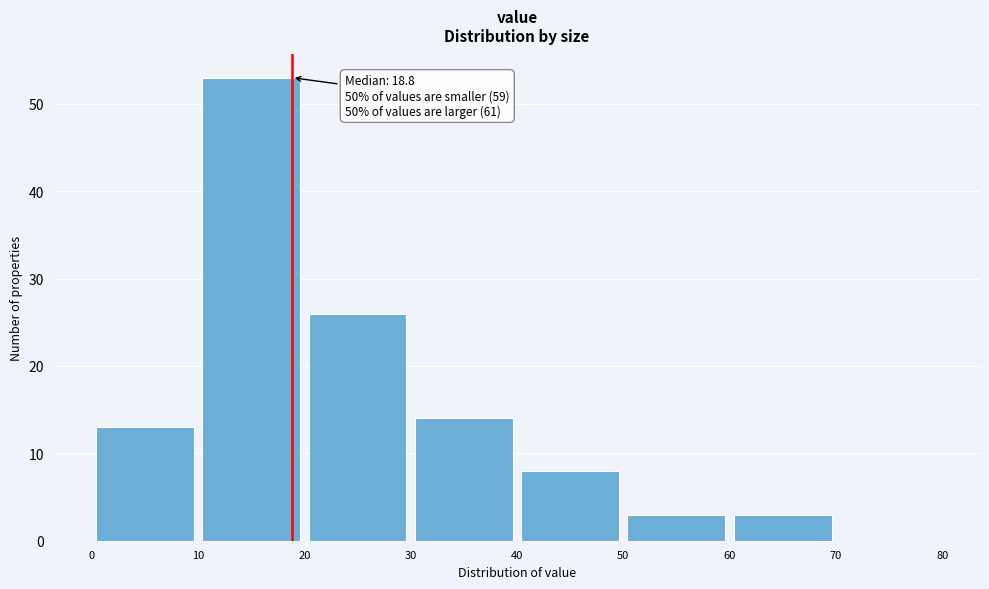

Over which range of the x-axis is the bar tallest?

10 to 20